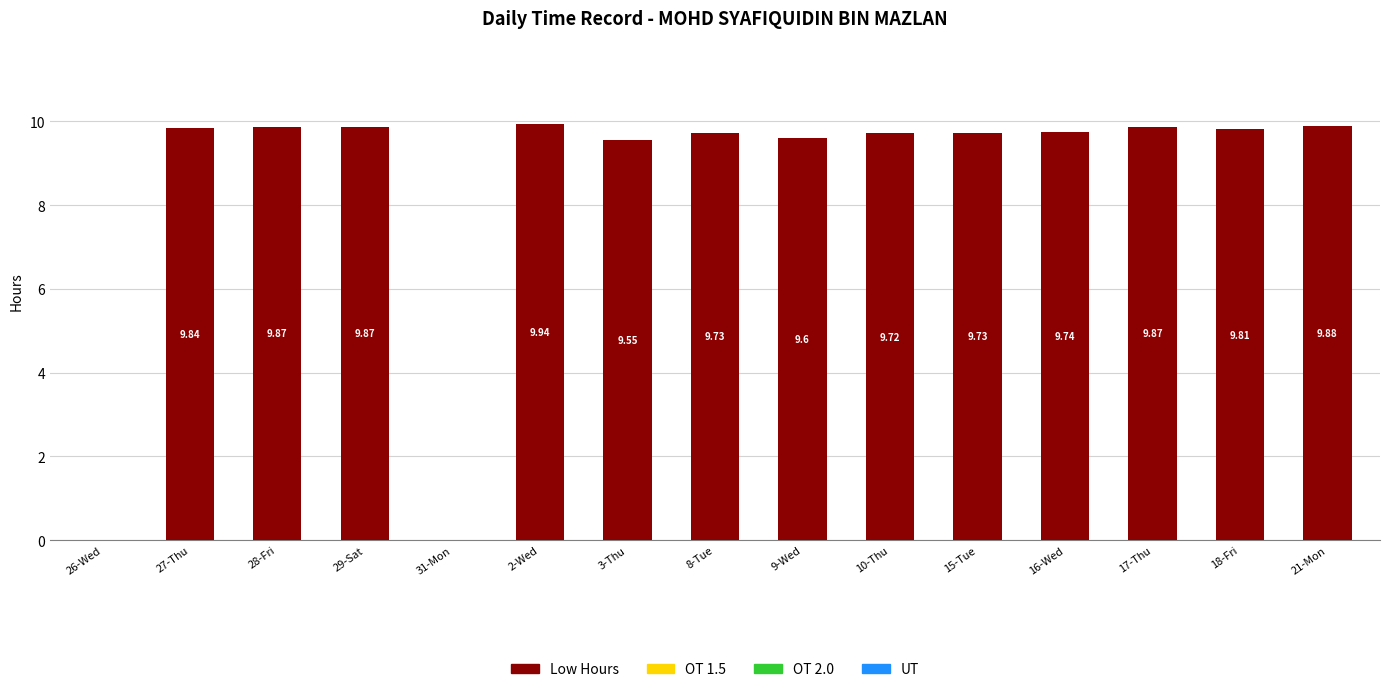

What is the change in value from 28-Fri to 2-Wed?

+0.1